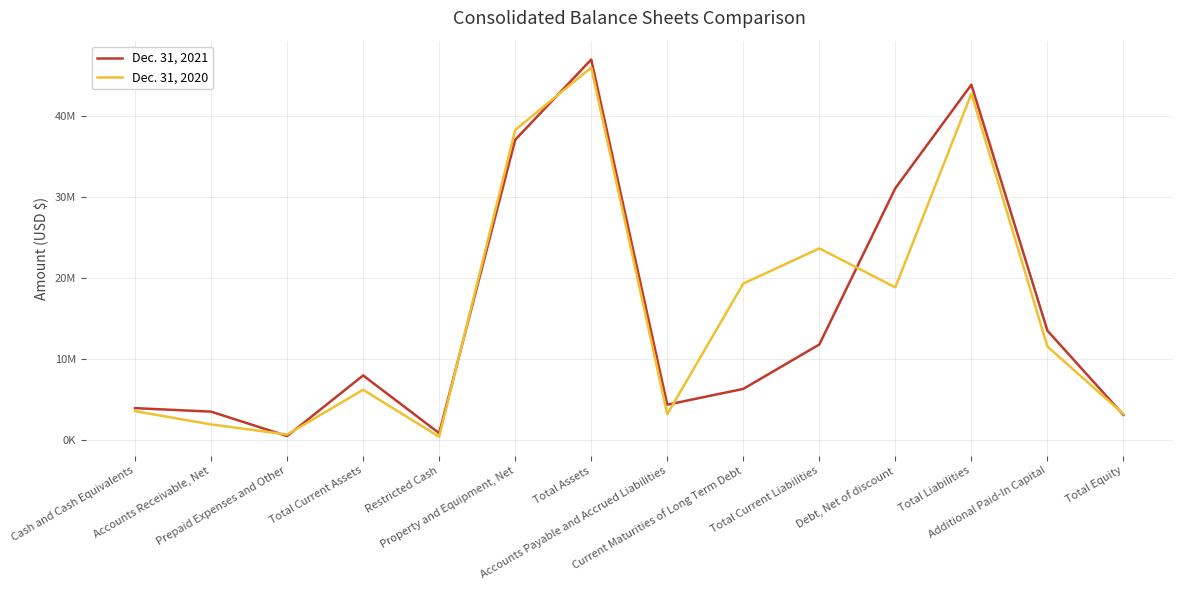

Which series has the largest total across all categories?

Dec. 31, 2020